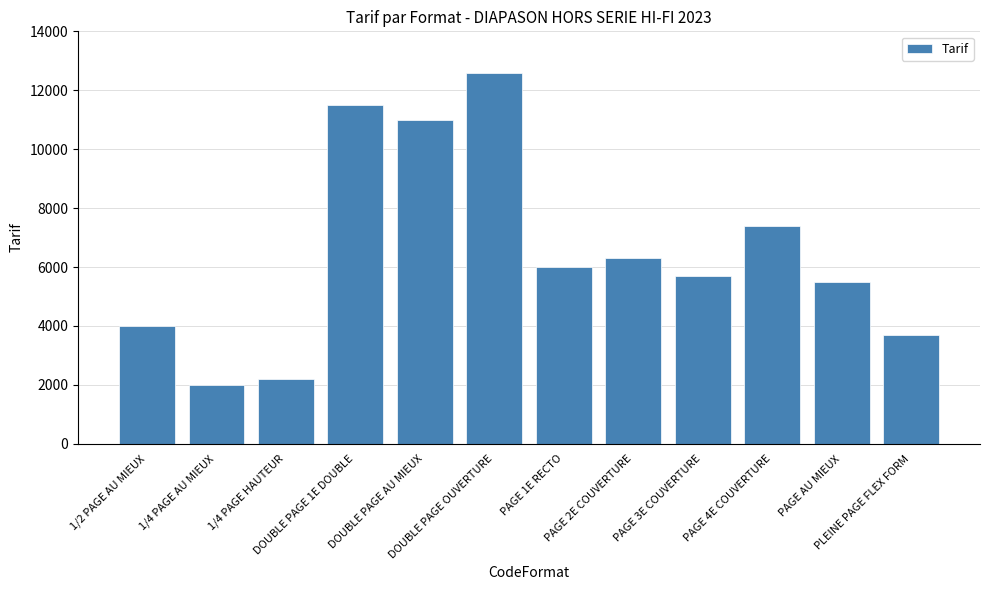

What is the label of the 9th bar from the right?

DOUBLE PAGE 1E DOUBLE